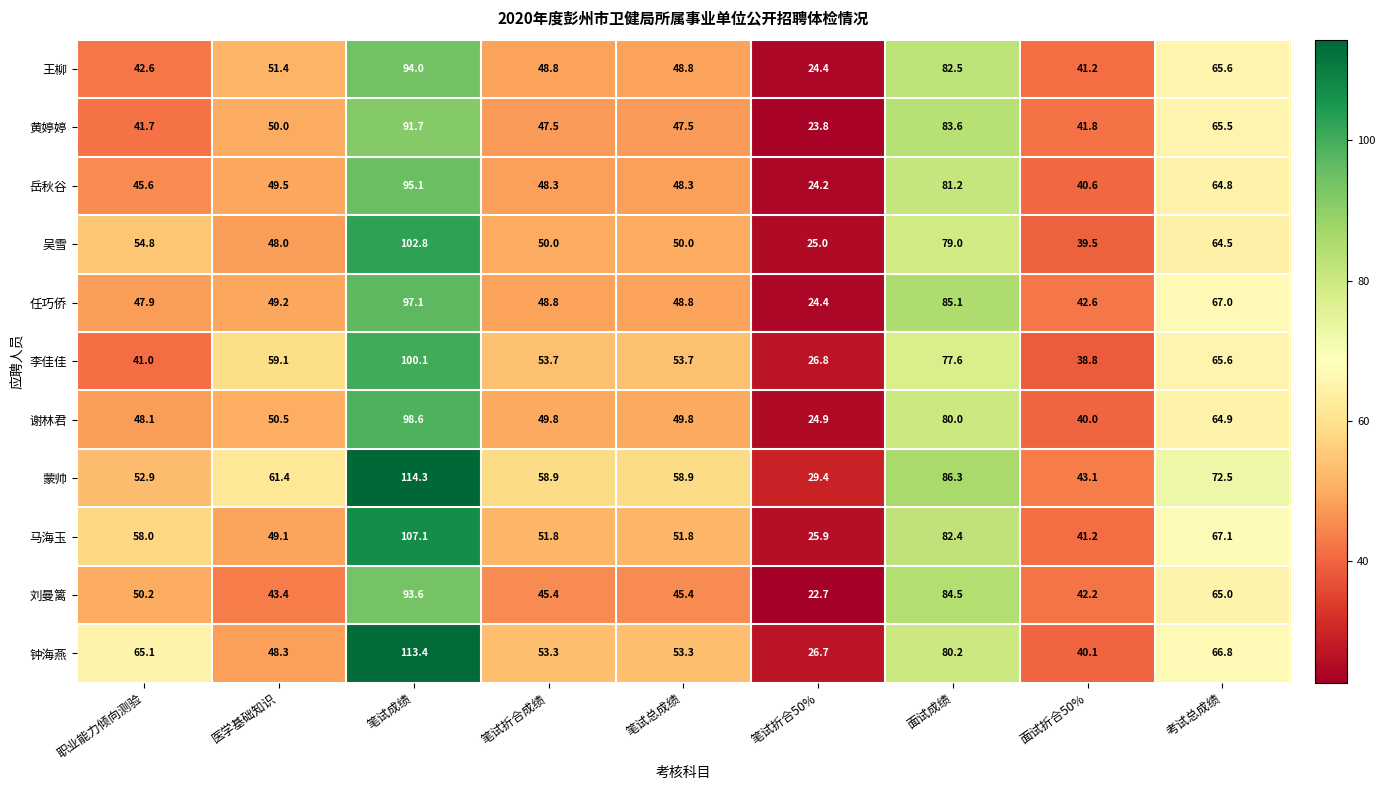

How many data points does each series have?

9